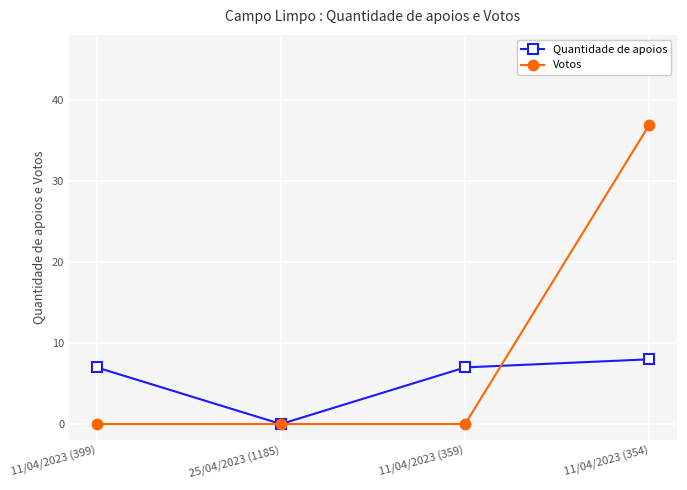

What is the sum of all Quantidade de apoios values?

22